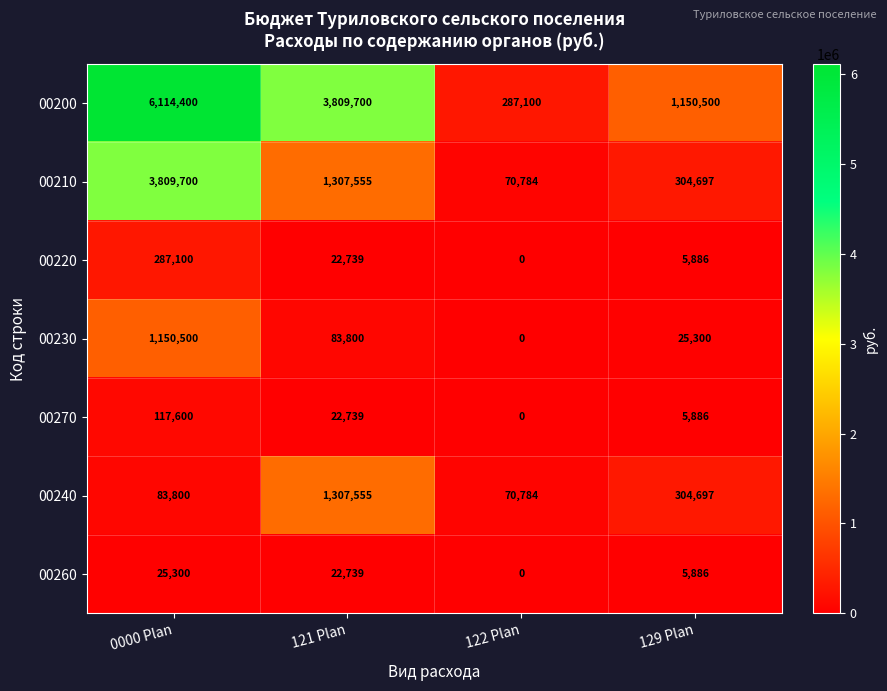

At which label does 00270 reach its peak?

0000 Plan